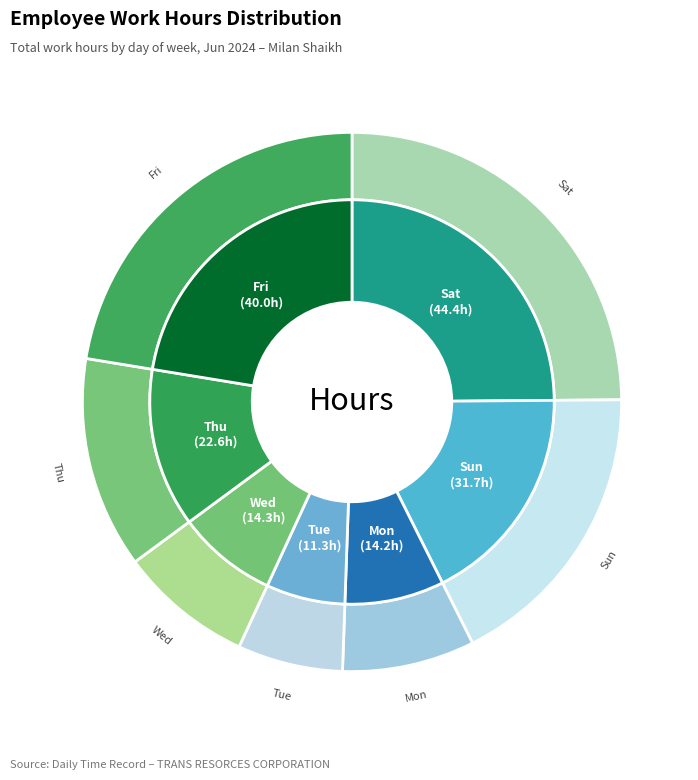

True or false: Thu accounts for 13% of the total.

True